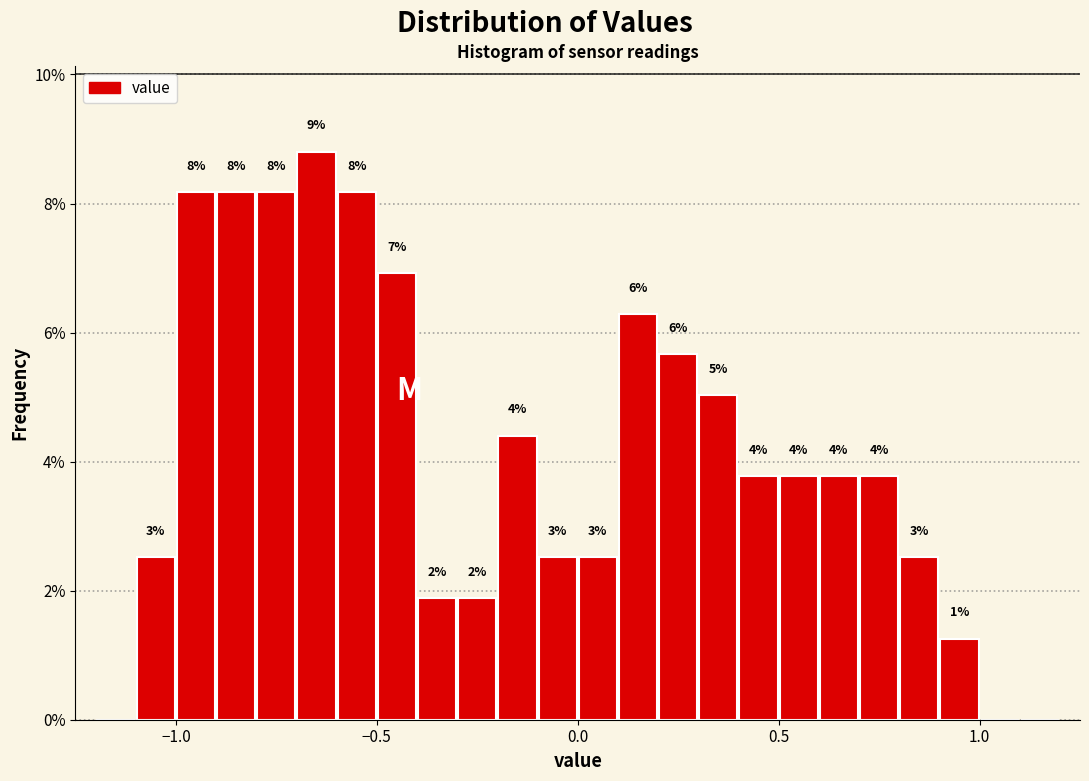

Read against the x-axis, roughly where is the centre of the tallest bar?

-0.65